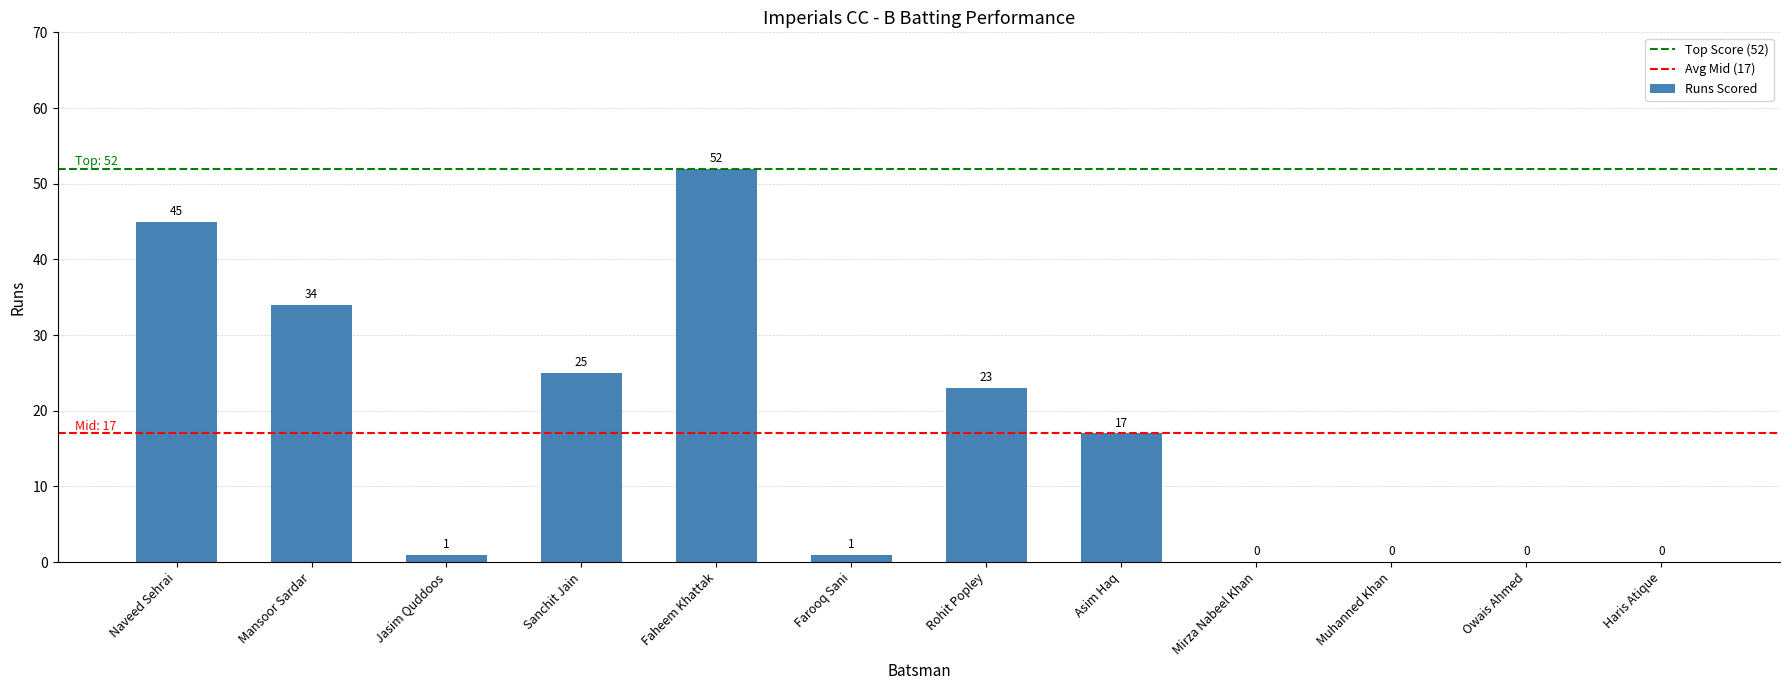

Read the value at Sanchit Jain.

25